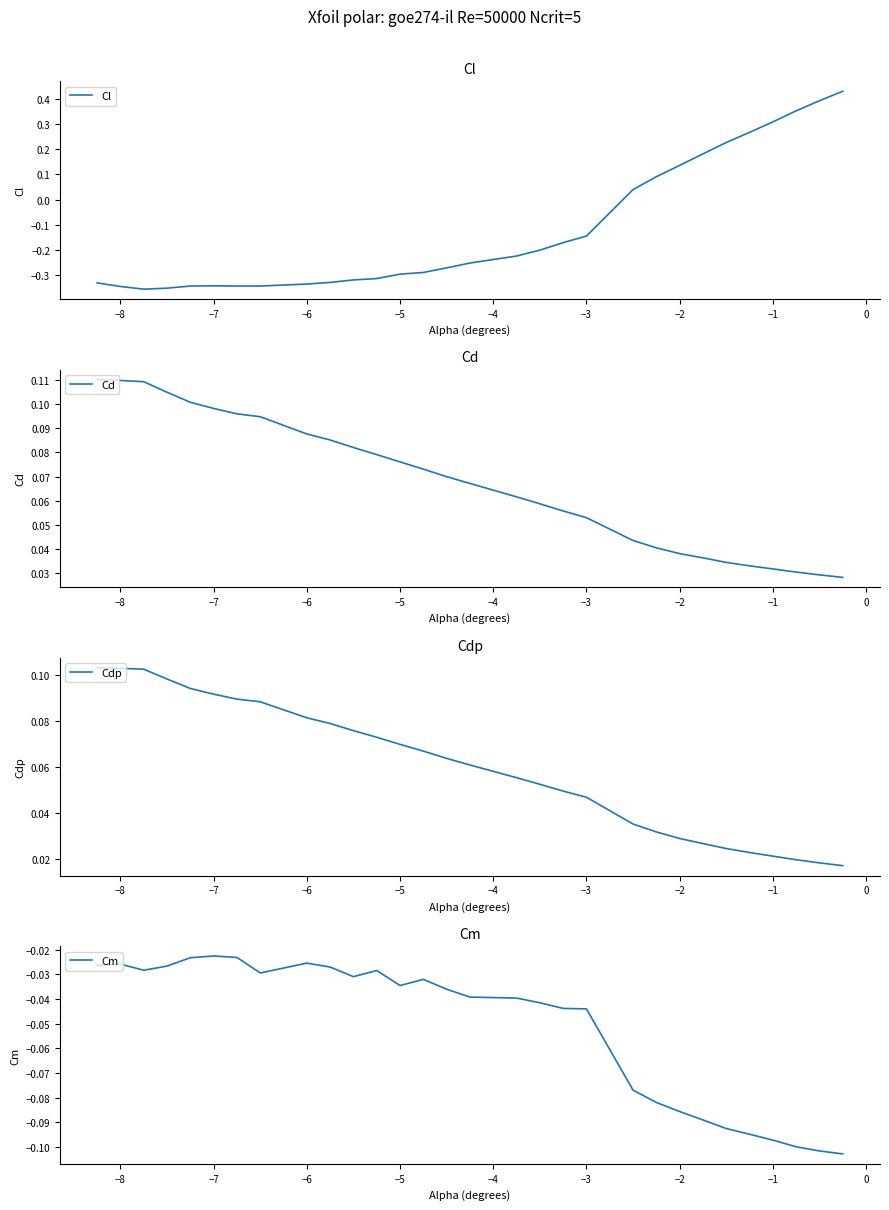

Count the number of data series in this chart.

4